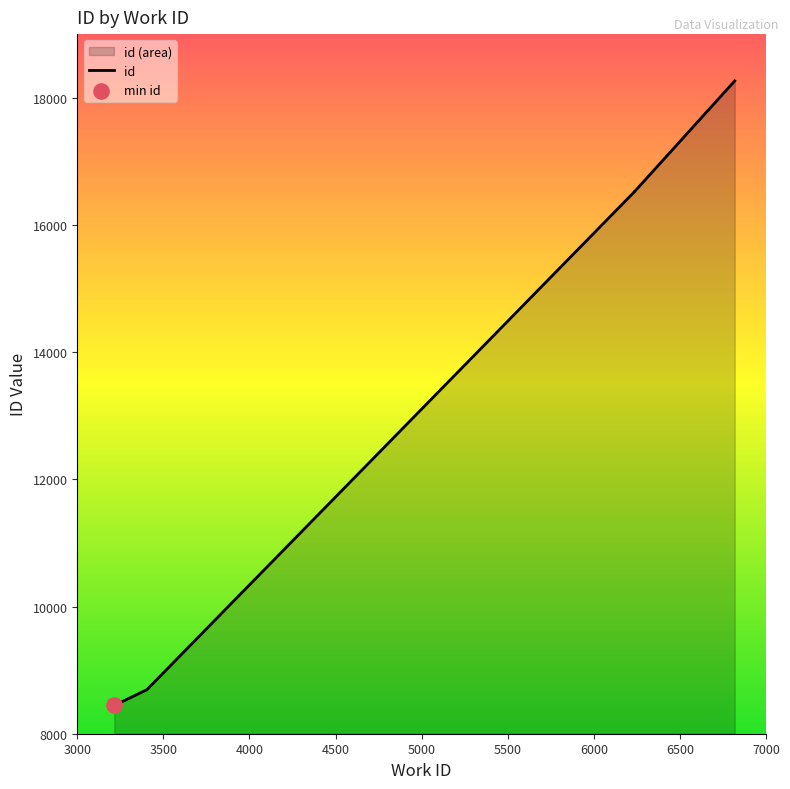

Approximately how many times larger is the value at 6234 compared to 6236?

1.0